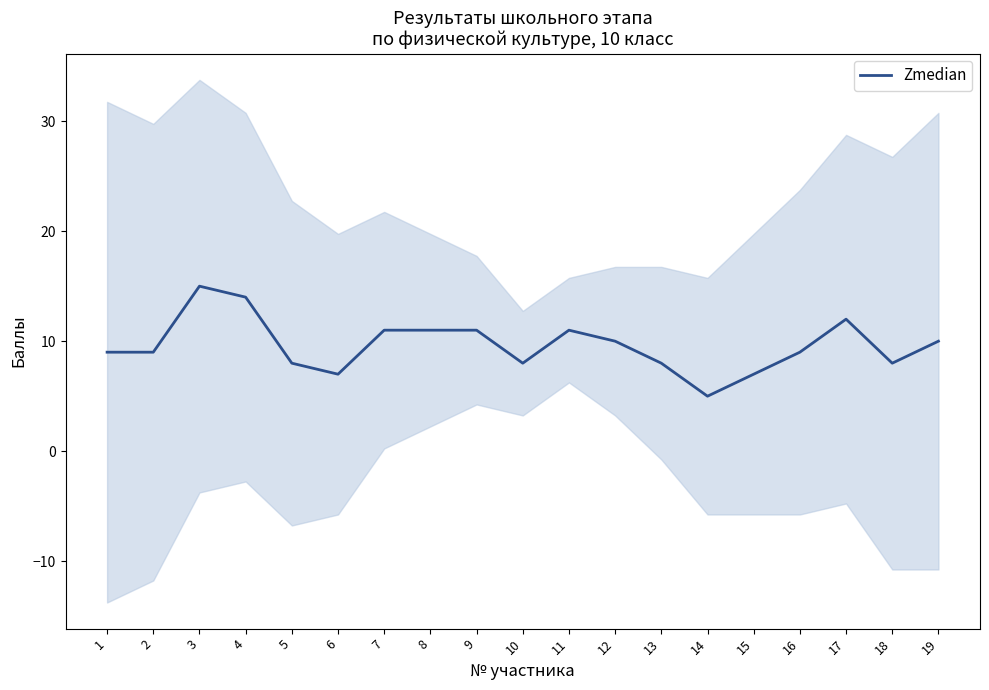

Which category has the lowest value across all series?

14